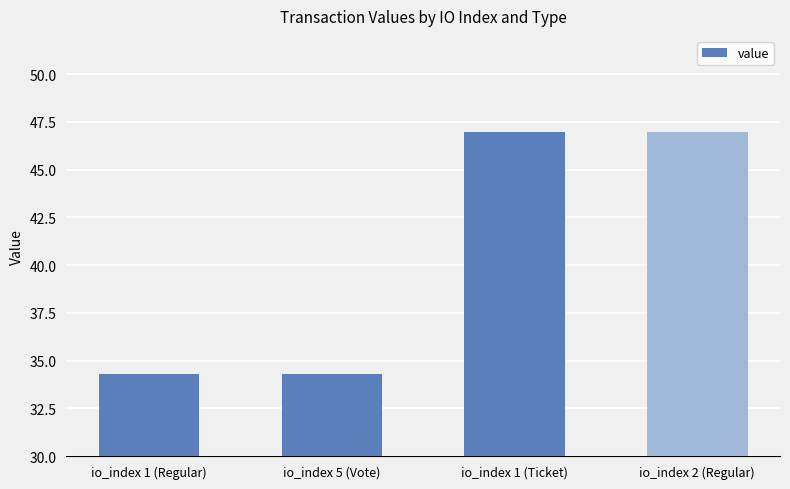

Reading right to left, extract all data points from this chart.

47.0	47.0	34.3	34.3